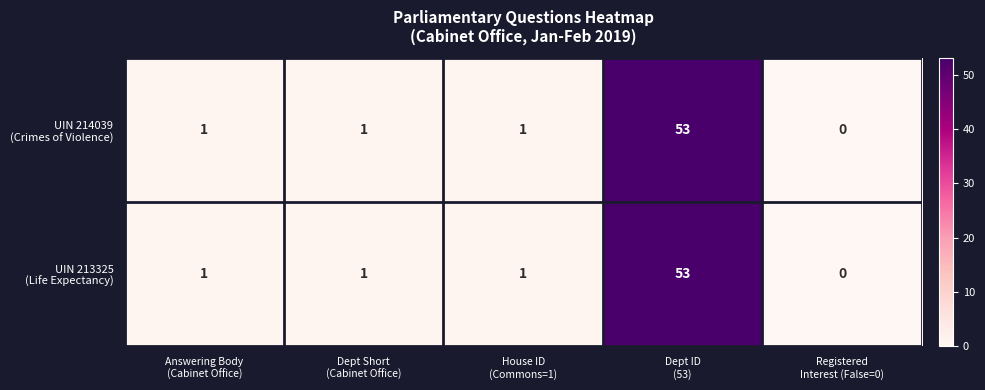

Which label corresponds to the smallest value in the chart?

Registered
Interest (False=0)